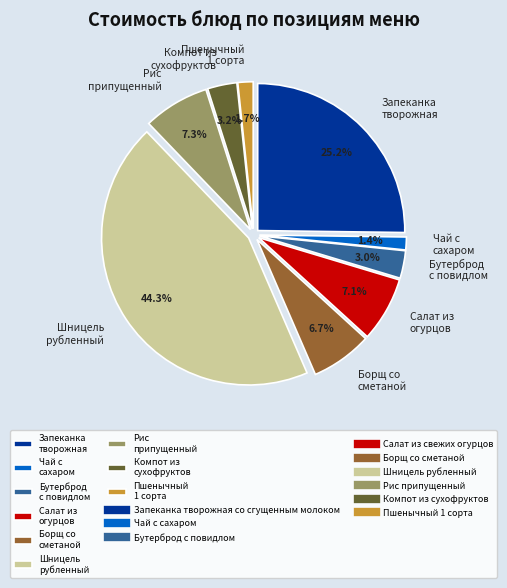

To the nearest percent, what is the difference between the Компот из сухофруктов and Рис припущенный slice percentages?

4%